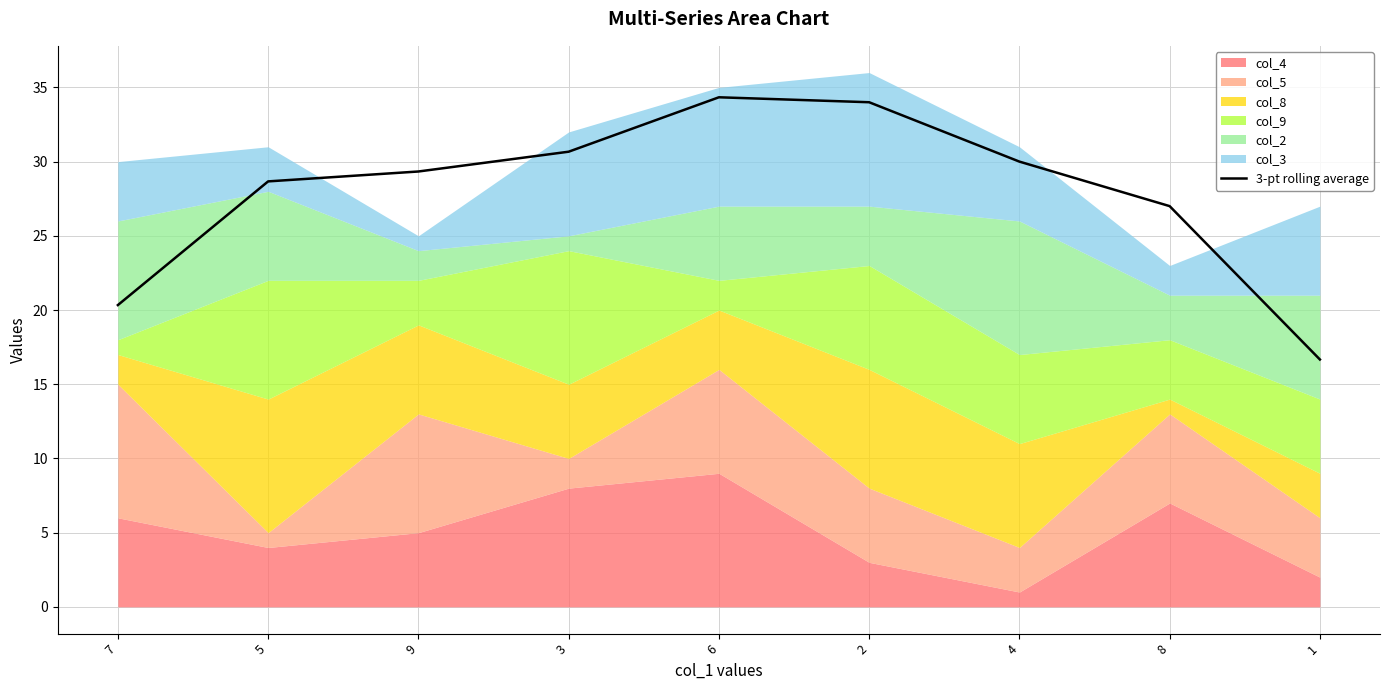

At which category does the chart reach its peak across all series?

6